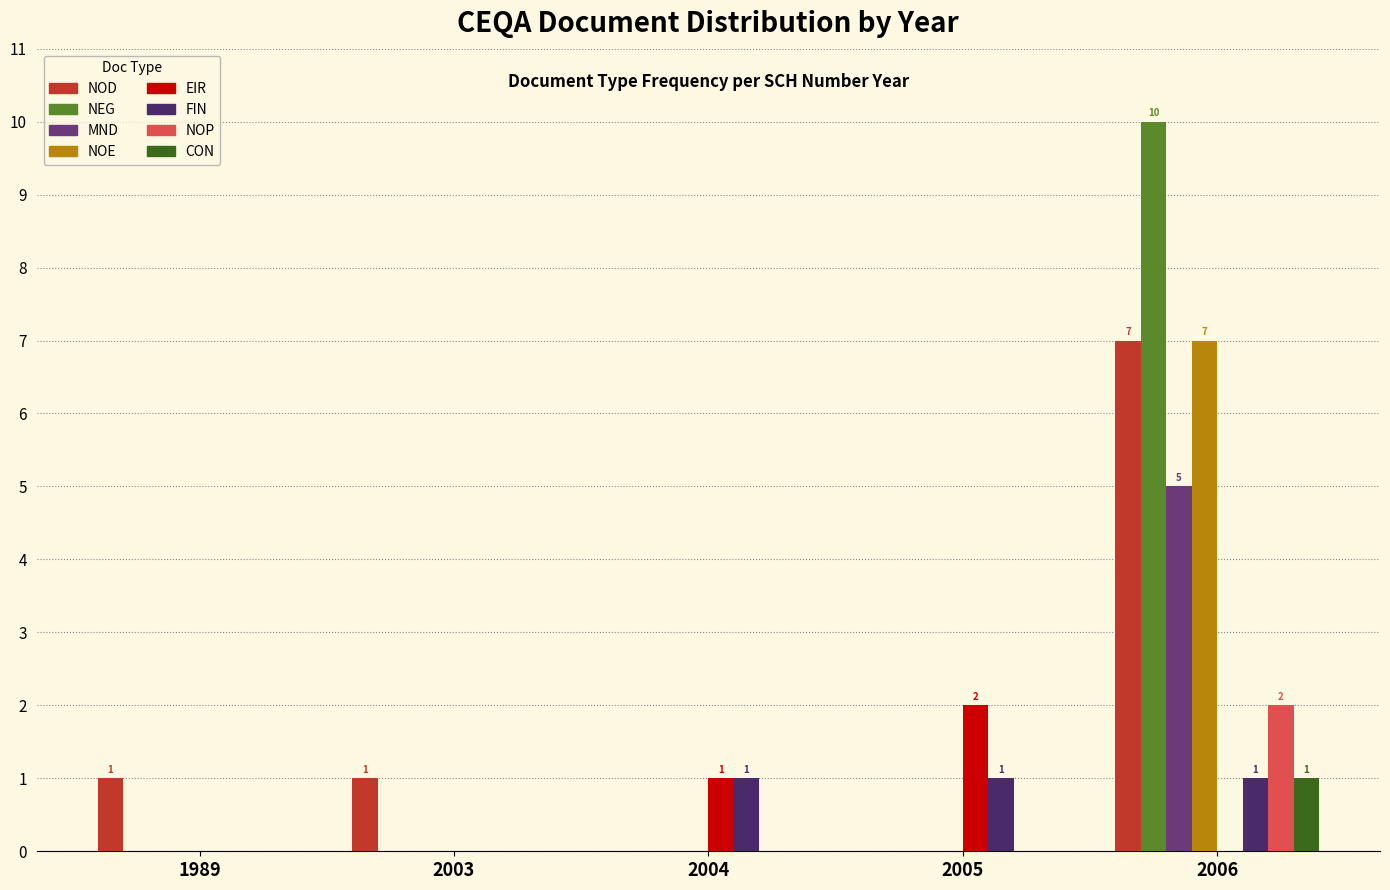

Between 2005 and 2006, which series saw the biggest shift?

NEG